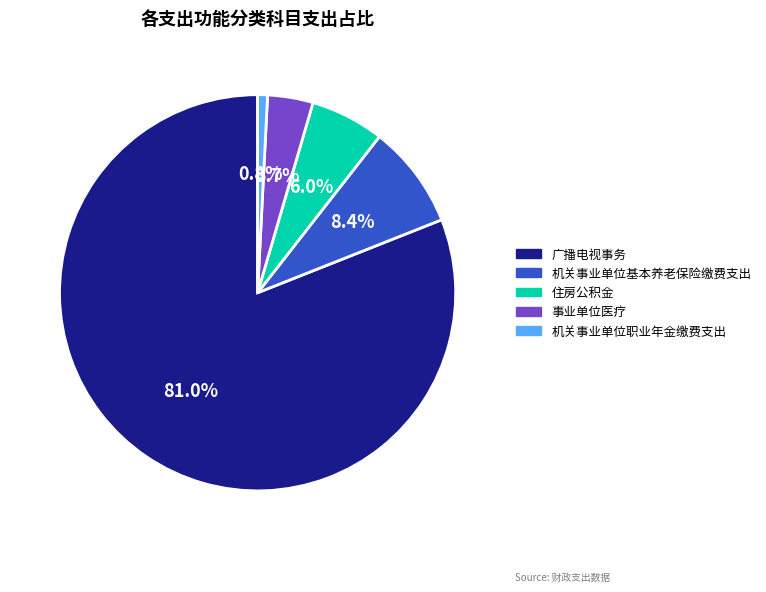

What is the smallest slice in the pie chart?

机关事业单位职业年金缴费支出